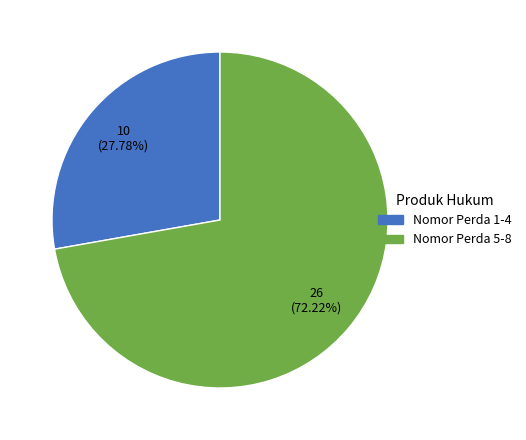

Is there a majority slice in this chart?

Yes